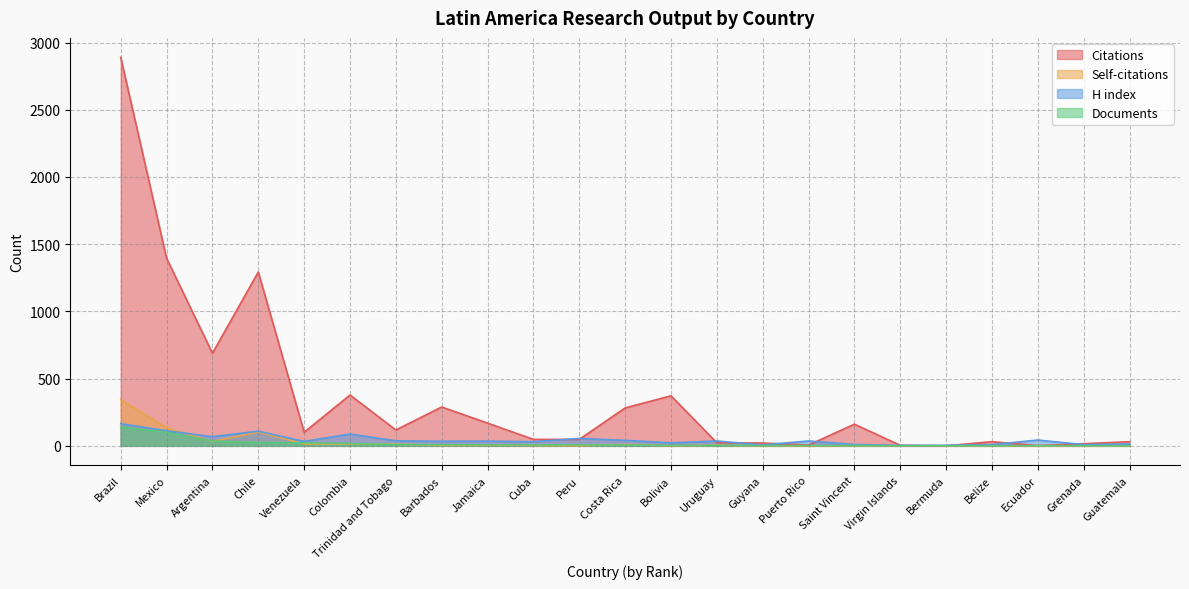

What is the label of the 21st point from the right?

Argentina